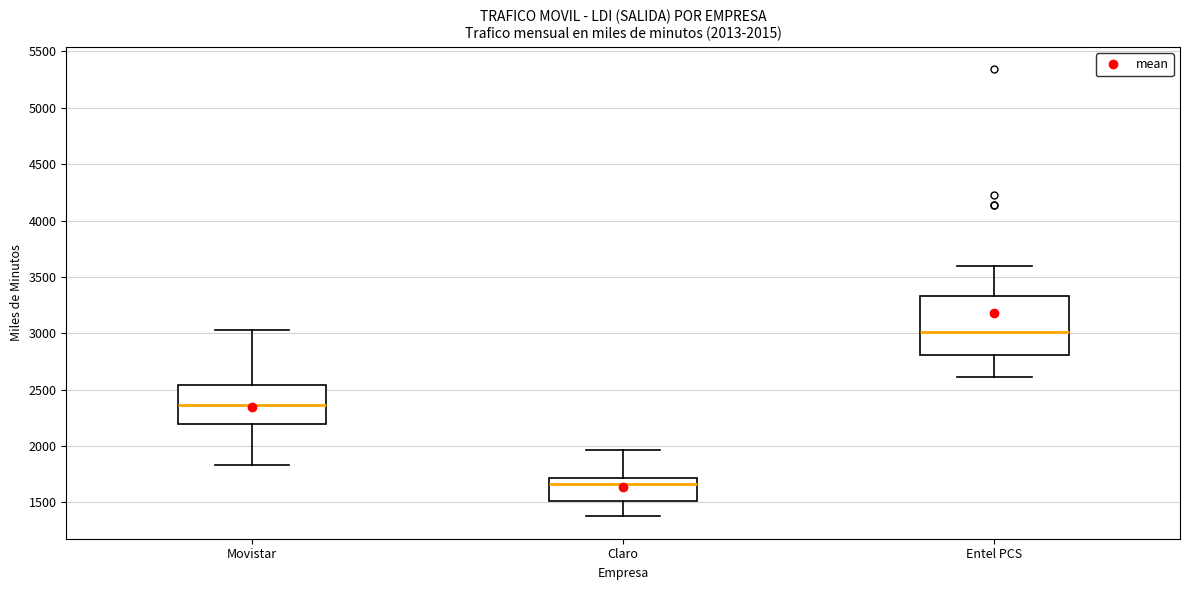

Which box has the lowest median line?

Claro